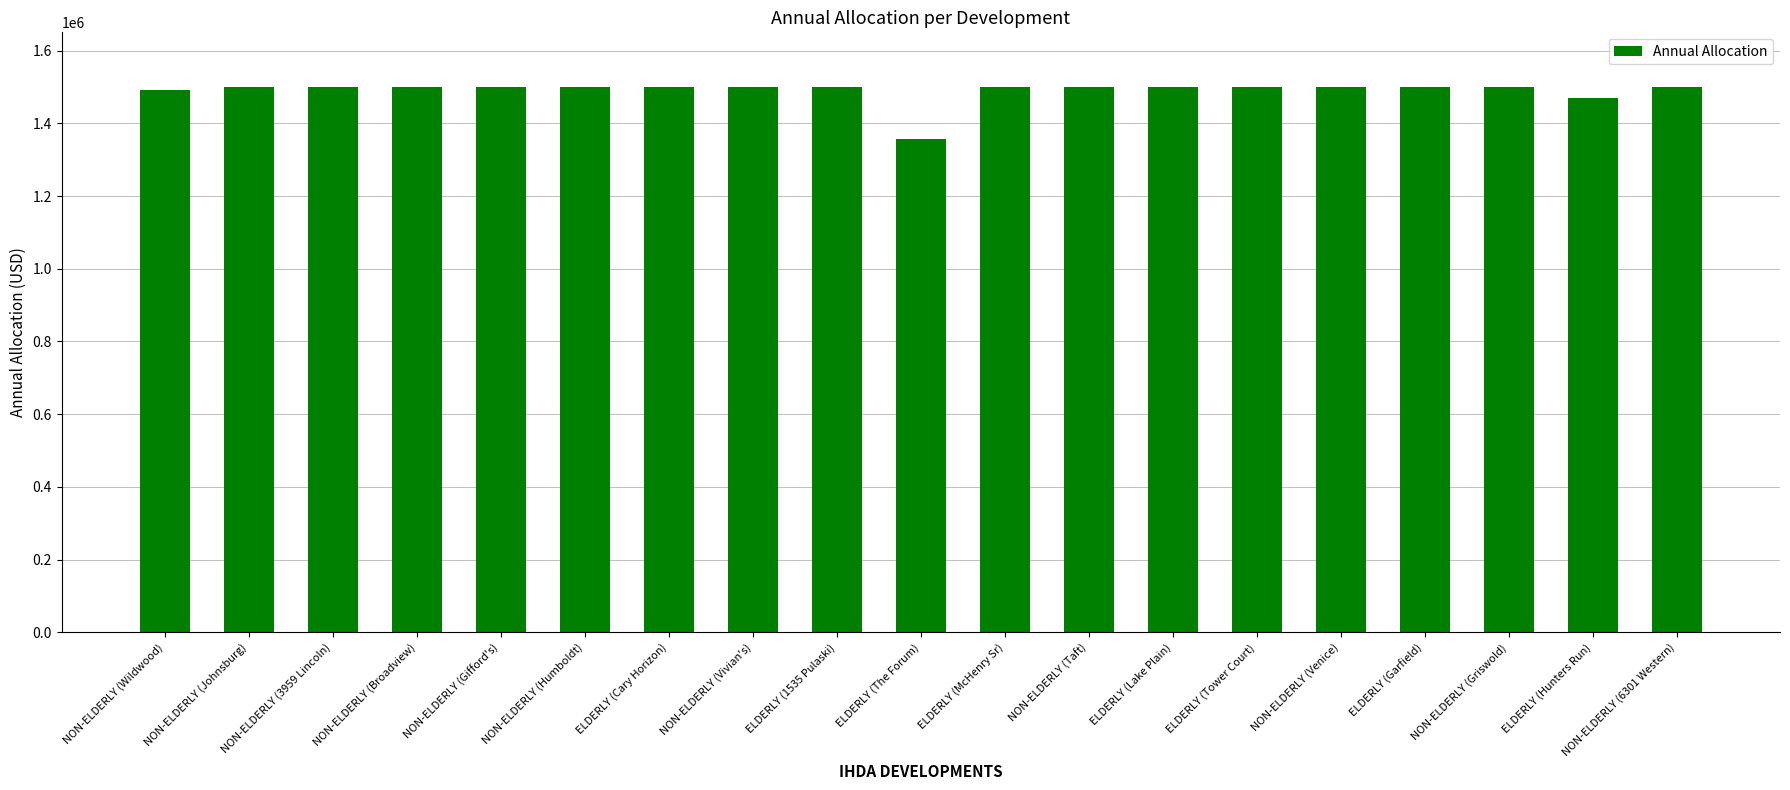

The chart shows a value of 1500000 at ELDERLY (Garfield). True or false?

True